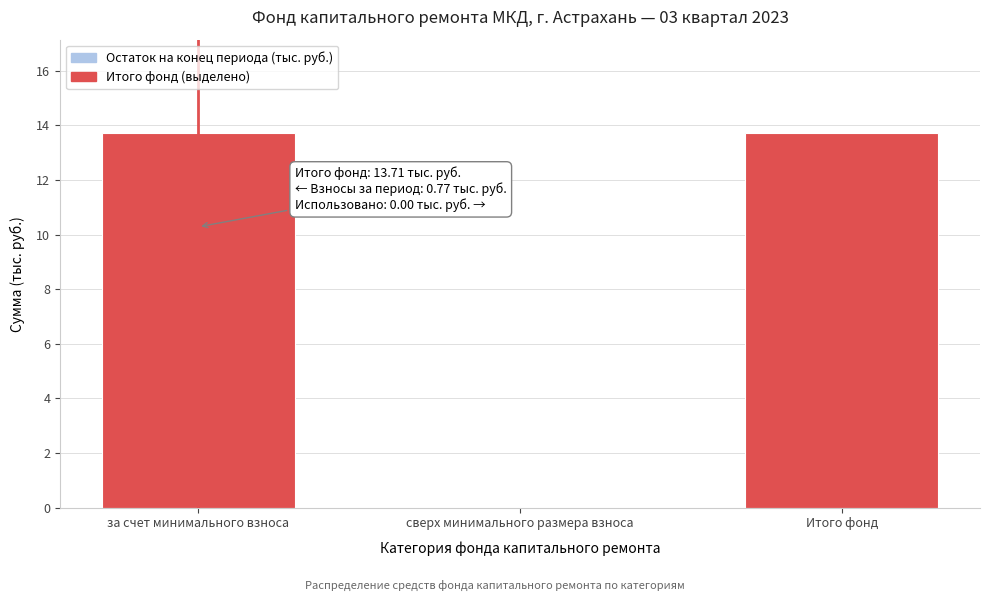

Reading right to left, what are all the values shown in this chart?

Итого фонд=13.7	сверх минимального размера взноса=0.0	за счет минимального взноса=13.7